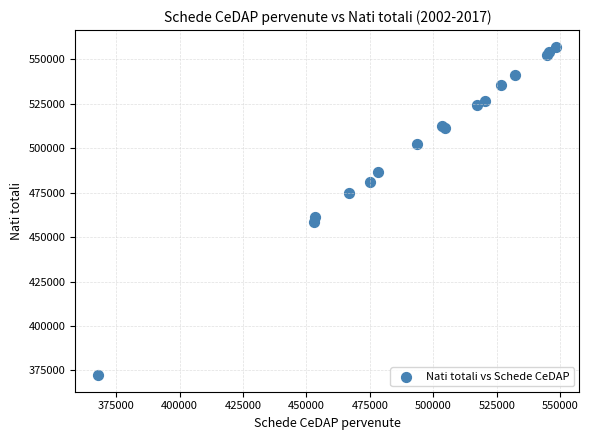

What Y value in the scatter plot is closest to 464759?

461284